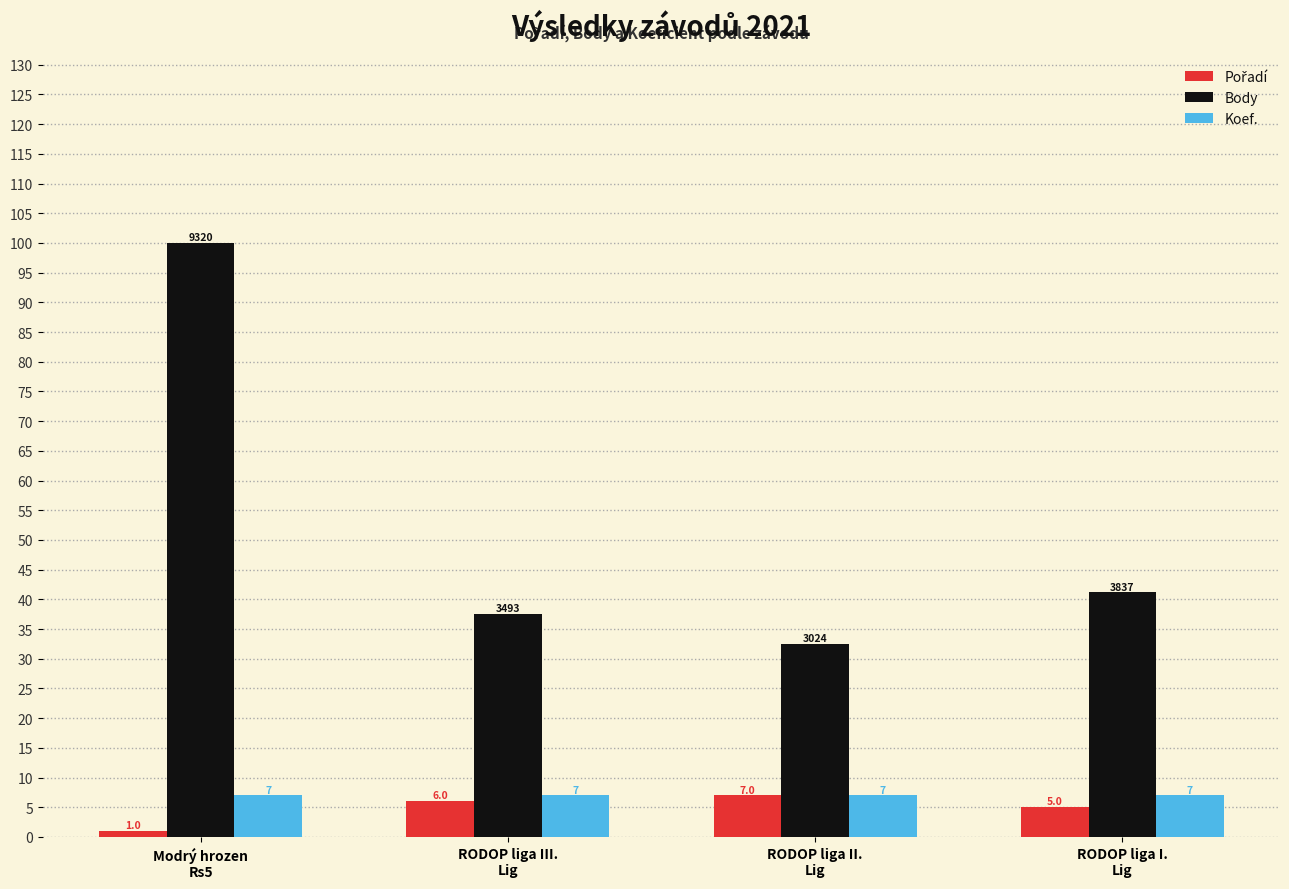

How many bars are there in each group?

3